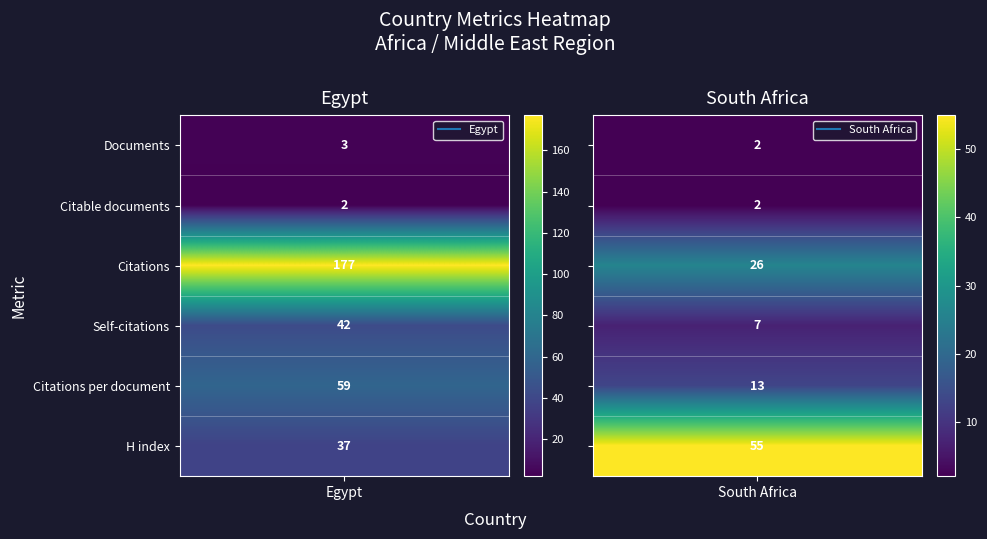

Which series has the largest total across all categories?

Egypt